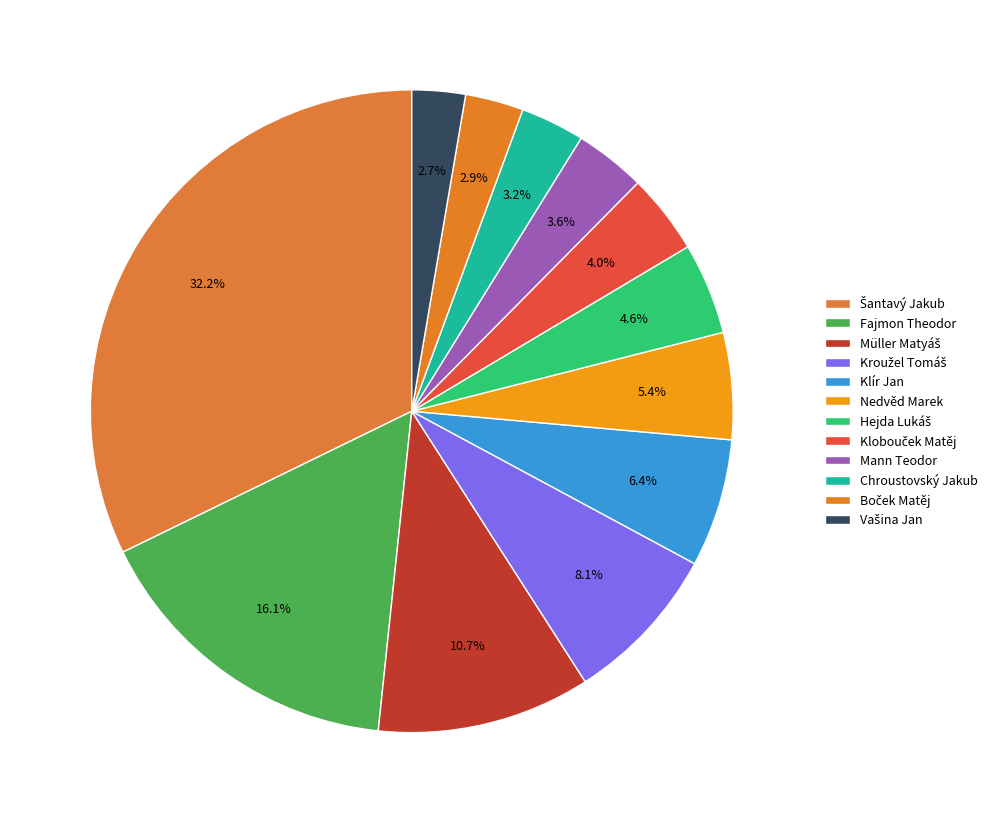

How many slices are in this pie chart?

12